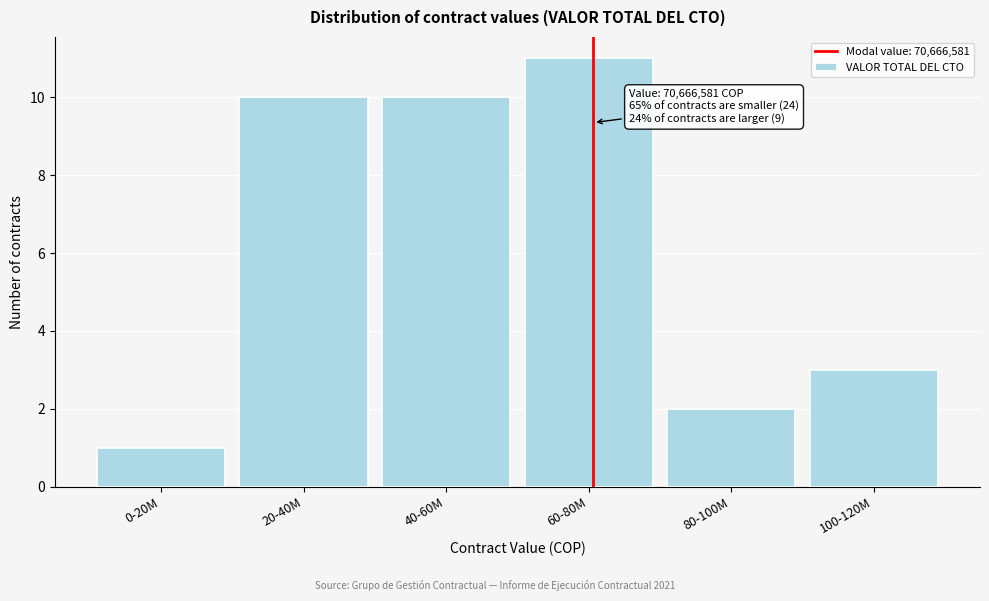

Reading left to right, transcribe all the data shown in this chart.

1	10	10	11	2	3